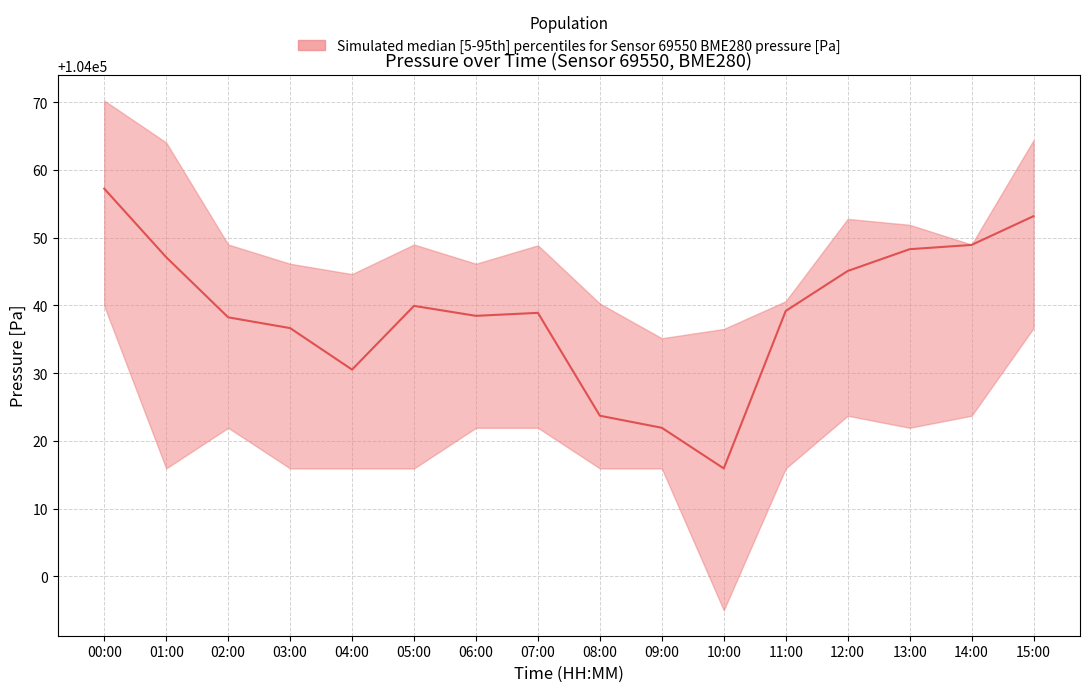

The value of pressure_upper at 05:00 is 104049.0. True or false?

True